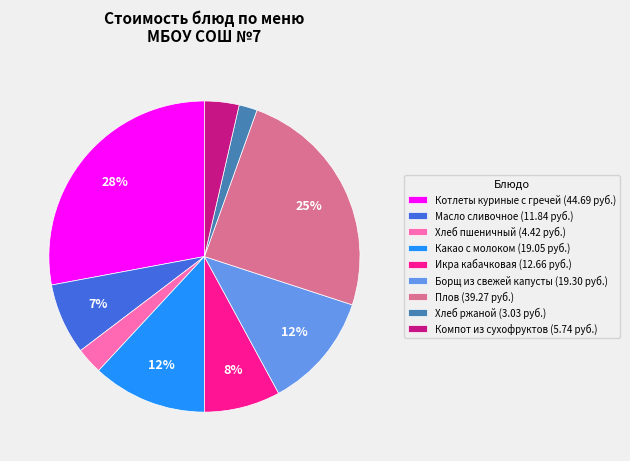

How many slices are in this pie chart?

9